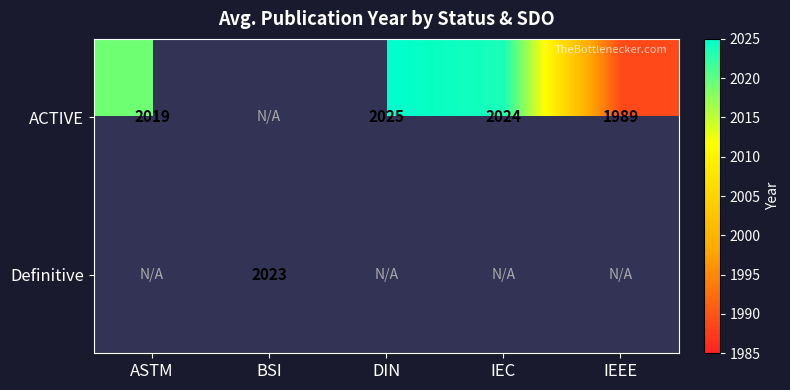

Is it true that ACTIVE equals 2024.0 at IEC?

True